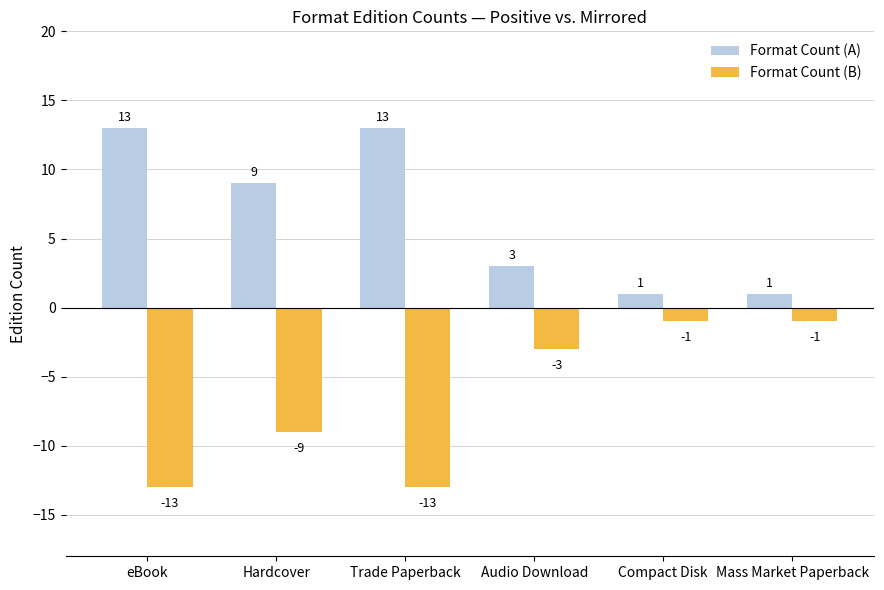

Rank the series by their average value, from highest to lowest.

Format Count (A), Format Count (B)